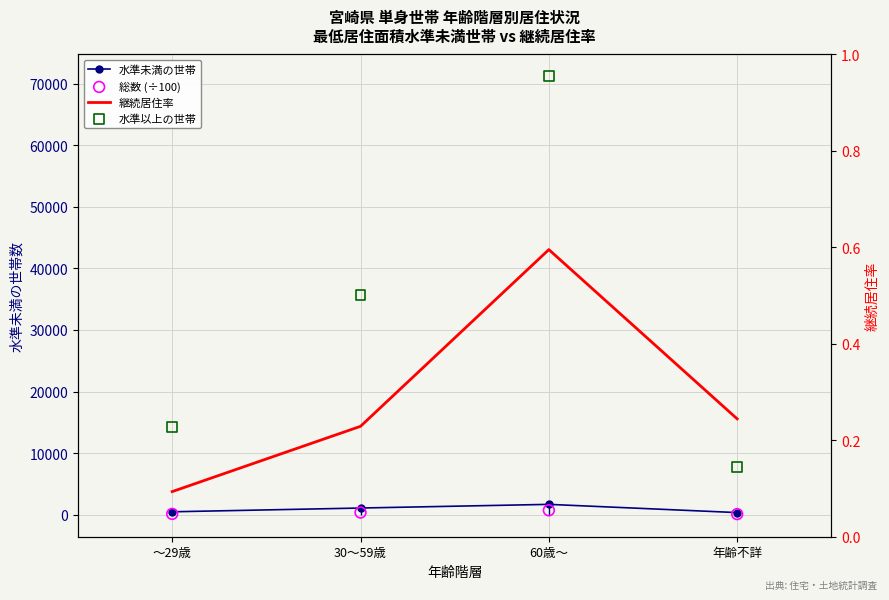

At how many categories does at least one series exceed 60332?

1